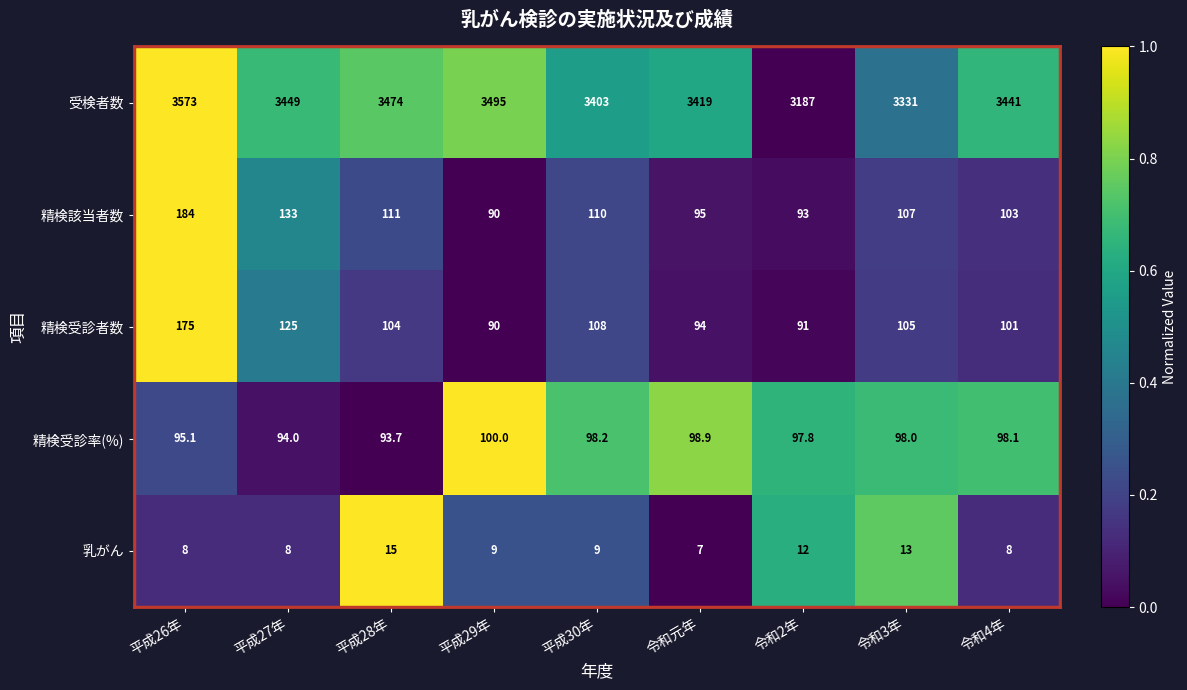

At which category is the sum across all series the highest?

平成26年